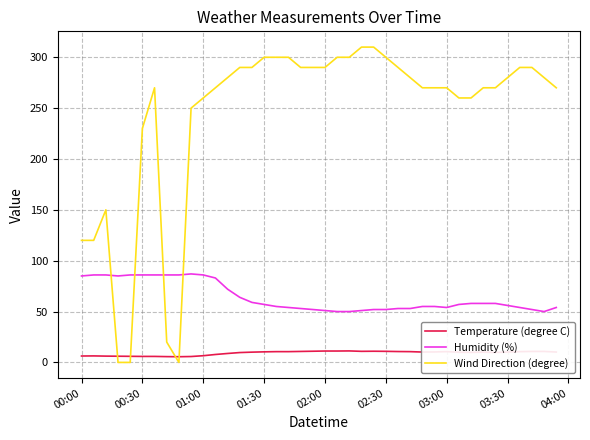

Which series has the largest range (max minus min)?

Wind Direction (degree)